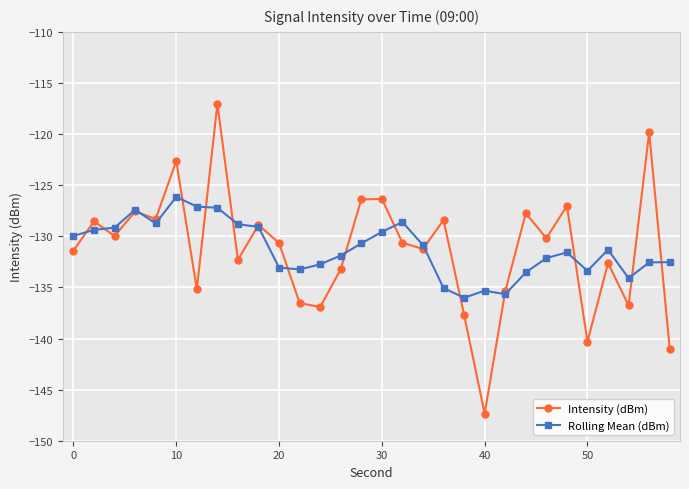

Which series has the widest spread of values?

Intensity (dBm)